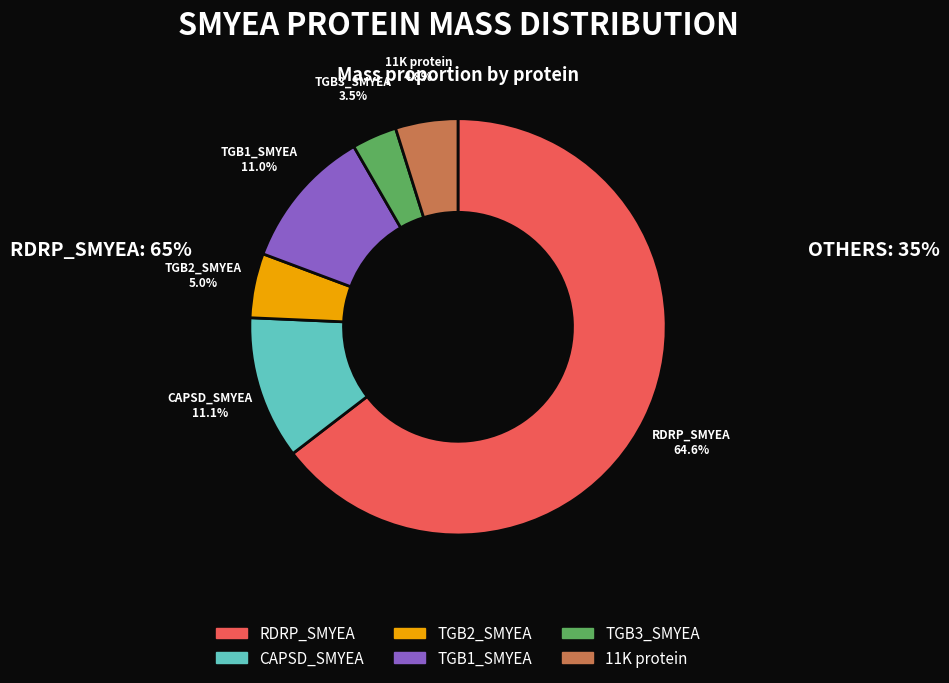

Does TGB2_SMYEA account for over 50% of the chart?

No